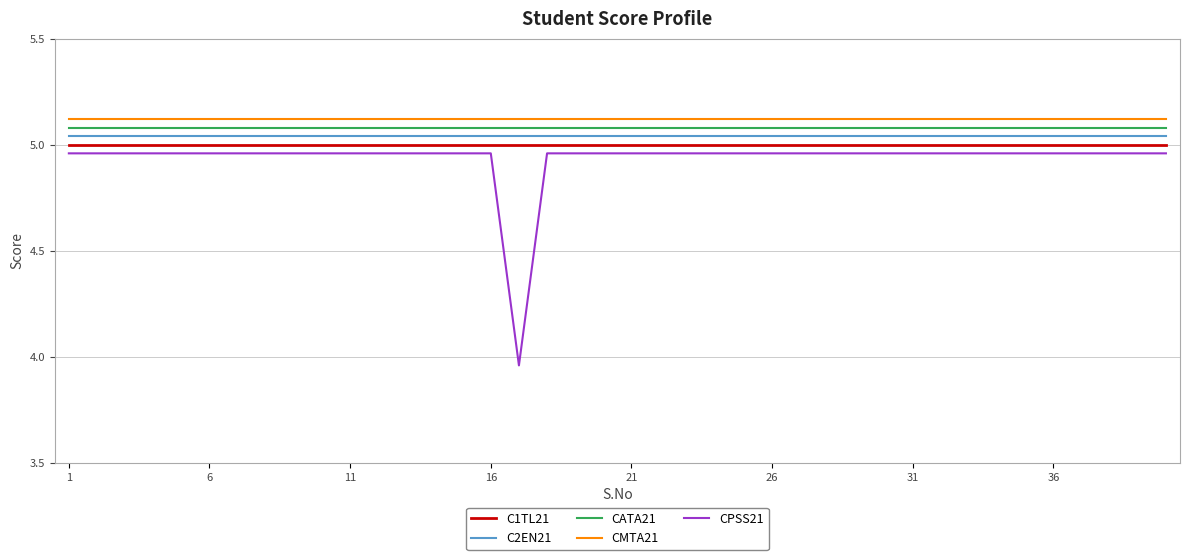

True or false: CPSS21 and C1TL21 intersect in this chart.

False